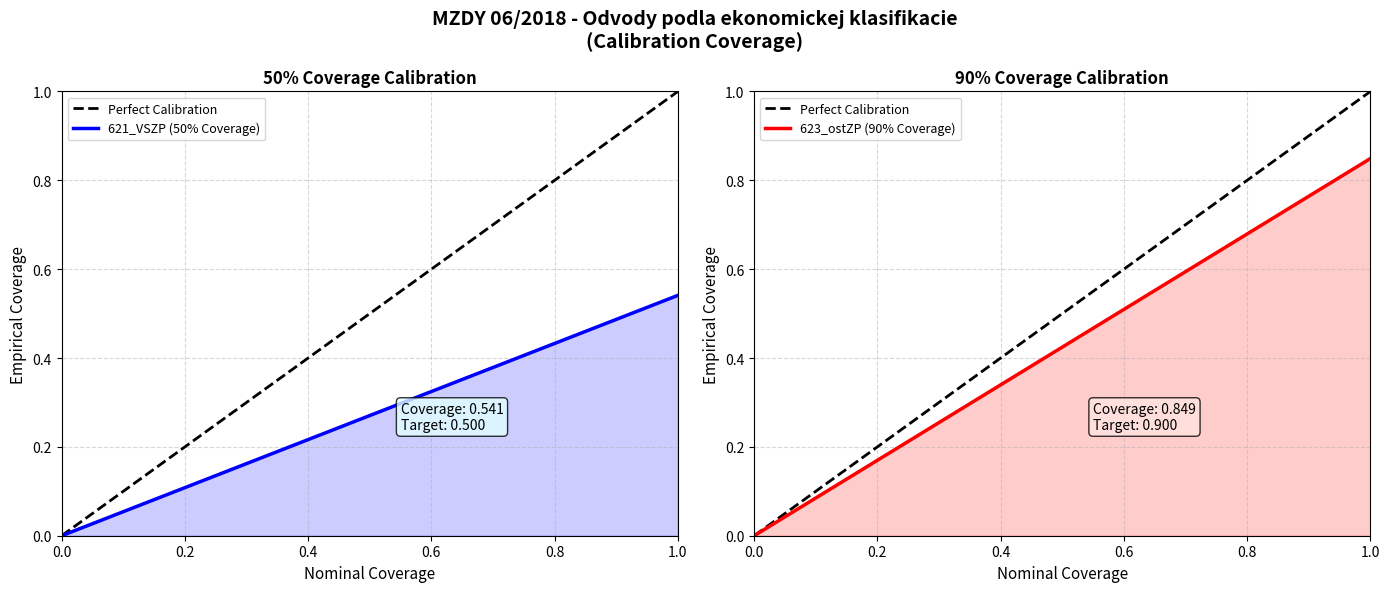

Rank the series by their average value, from lowest to highest.

621_VSZP (50% Coverage), 623_ostZP (90% Coverage), Perfect Calibration